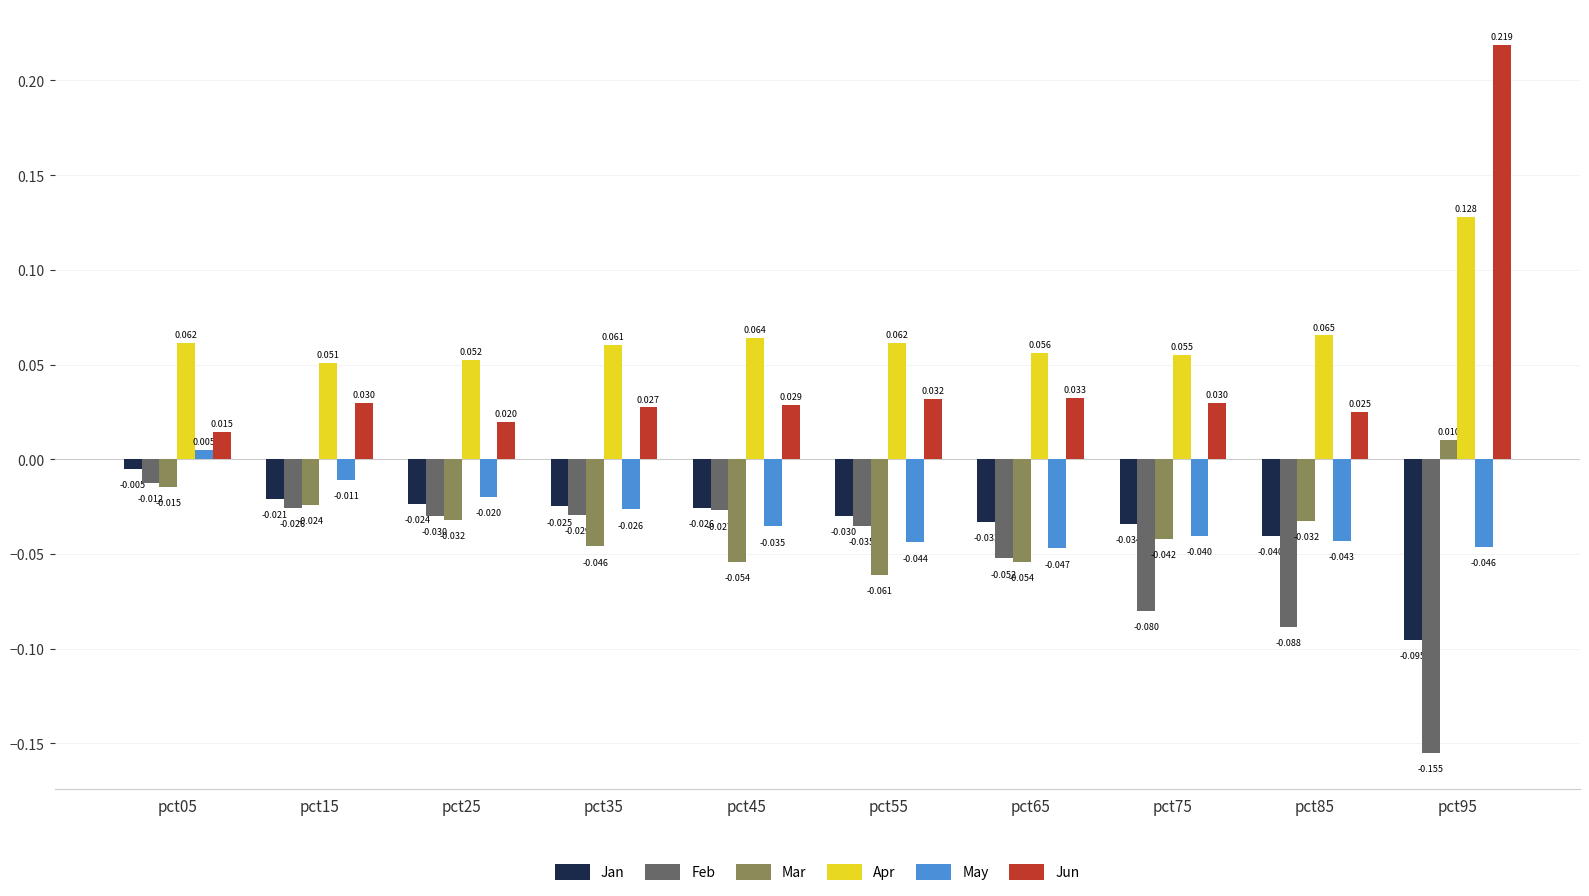

Which label corresponds to the largest value in the chart?

pct95